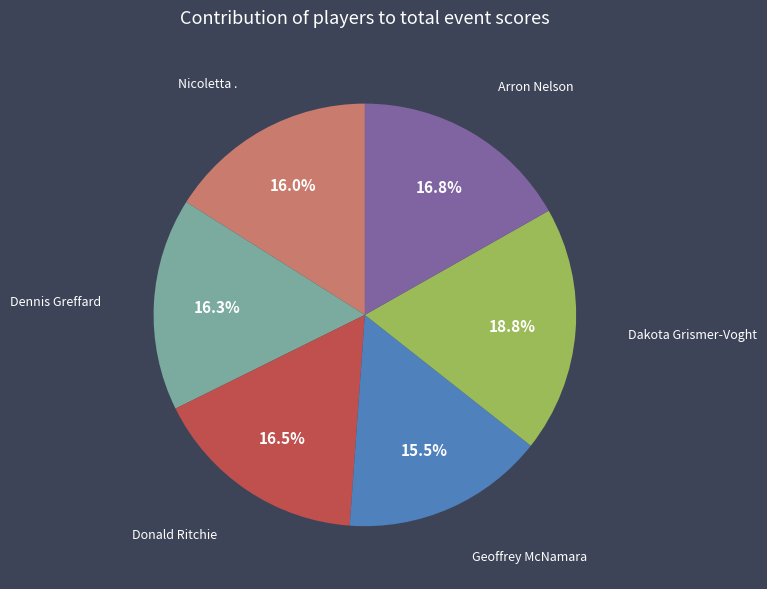

Does any single category account for the majority?

No